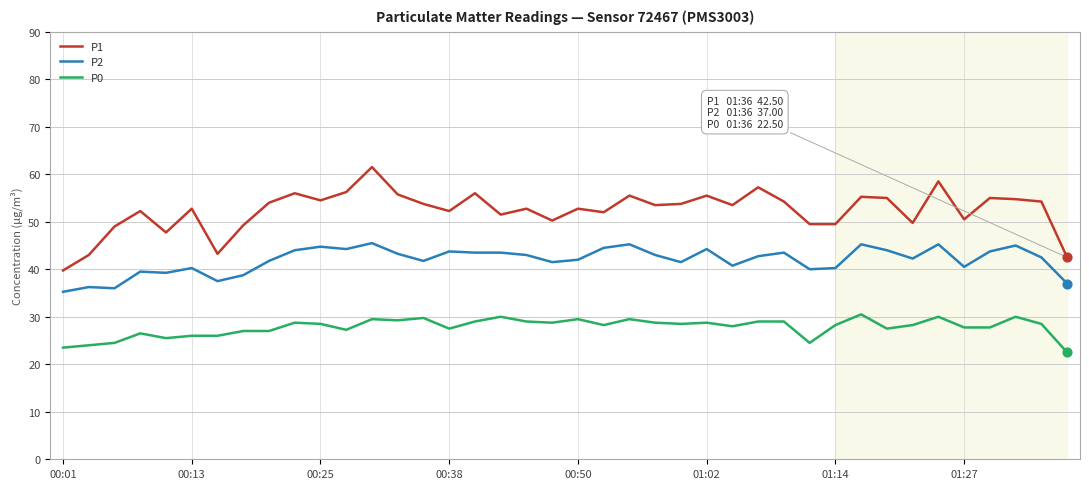

Which series has the widest spread of values?

P1